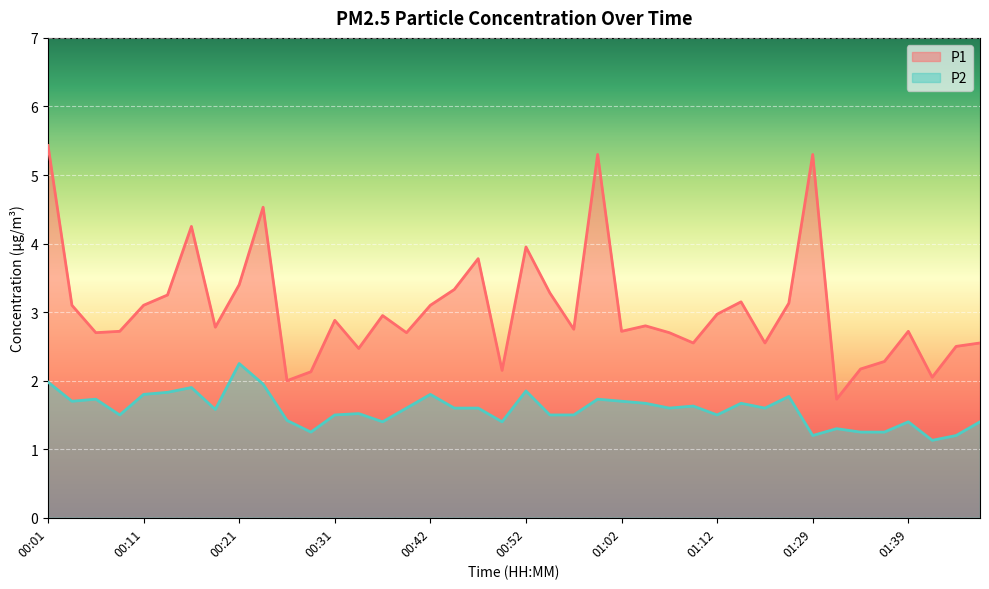

True or false: P2 has more than 2 interior local peaks.

True